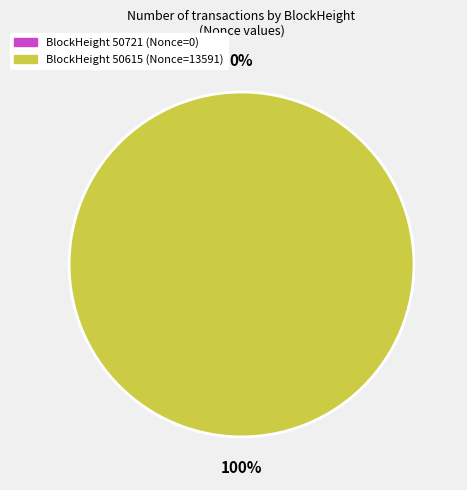

What is the largest slice in the pie chart?

50615